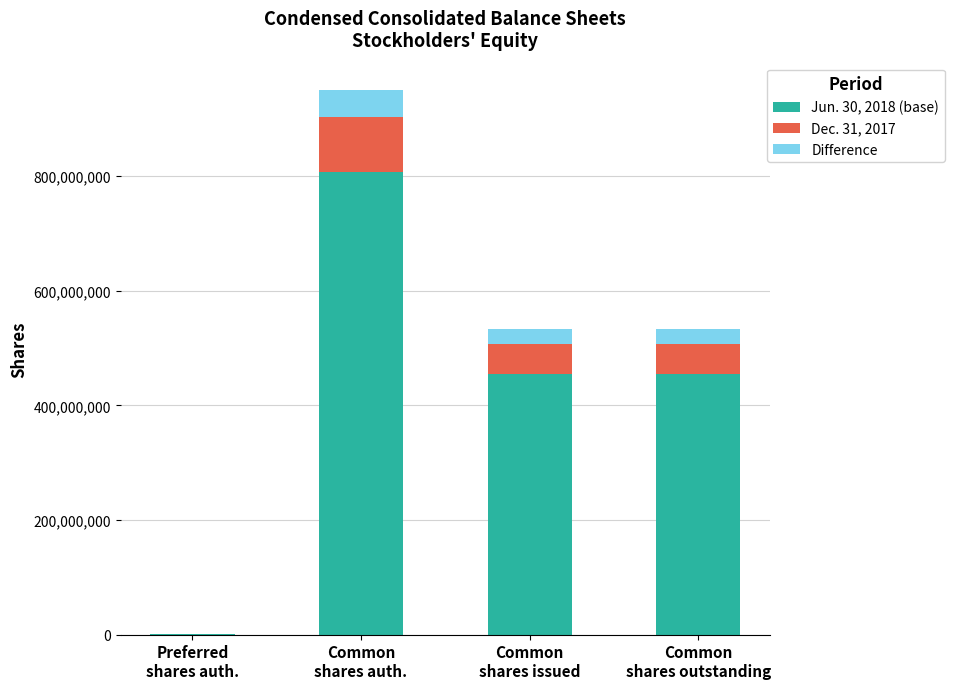

What is the total value across all series at Common
shares auth.?

950000000.0